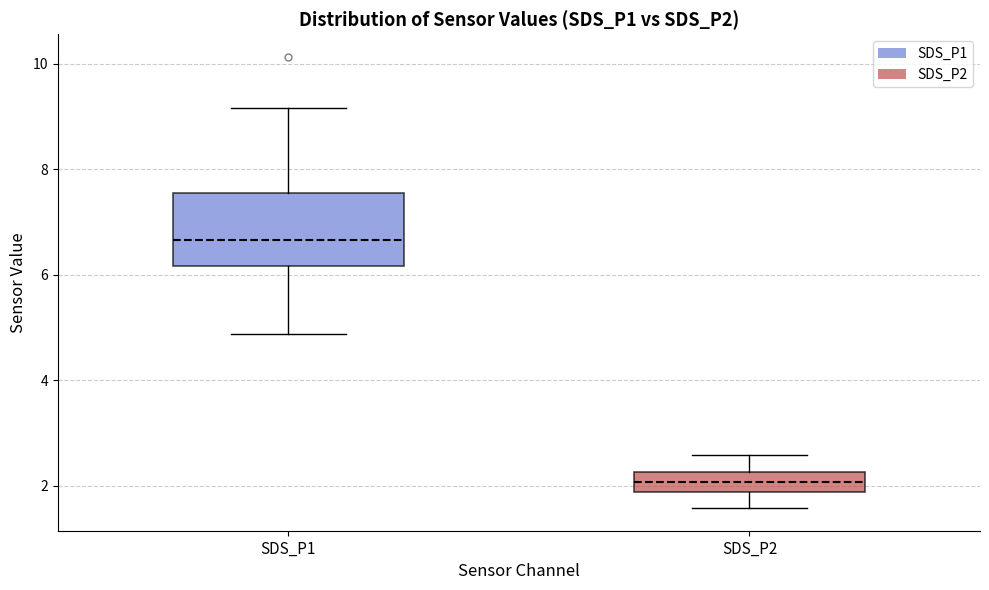

Reading left to right, read every box against the y-axis: the position of its median line, the range the box covers, and the ends of its whiskers. The values are not printed on the chart, so give them approximately, as read against the axis.

SDS_P1: median 6.6, box 6.2 to 7.6, whiskers 4.8 to 9.2
SDS_P2: median 2.0, box 1.8 to 2.2, whiskers 1.6 to 2.6